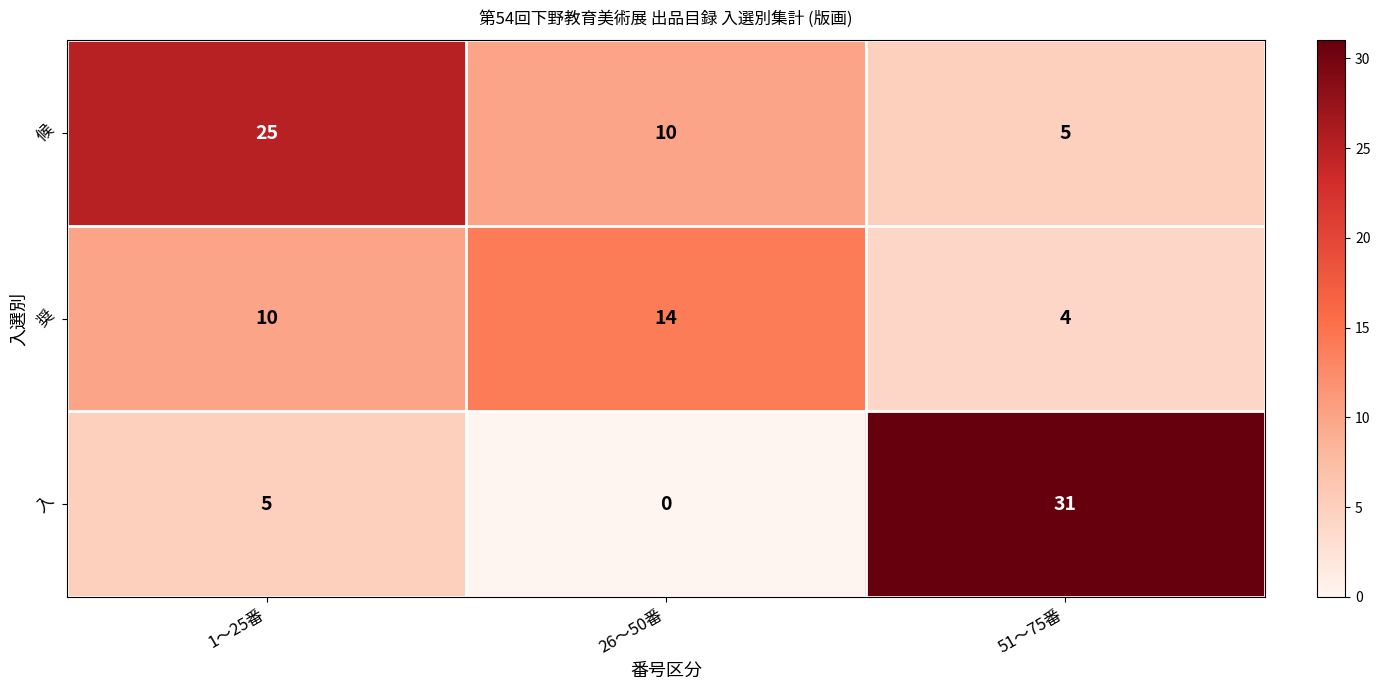

Between 1〜25番 and 51〜75番, which series saw the biggest shift?

入